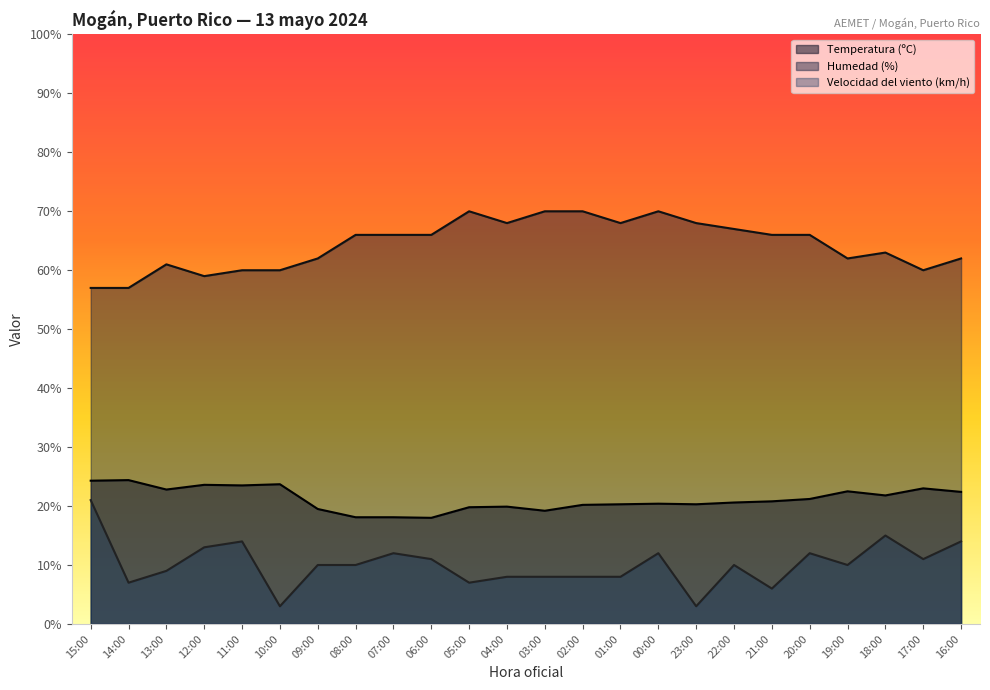

Between 05:00 and 19:00, which series saw the biggest shift?

Humedad (%)